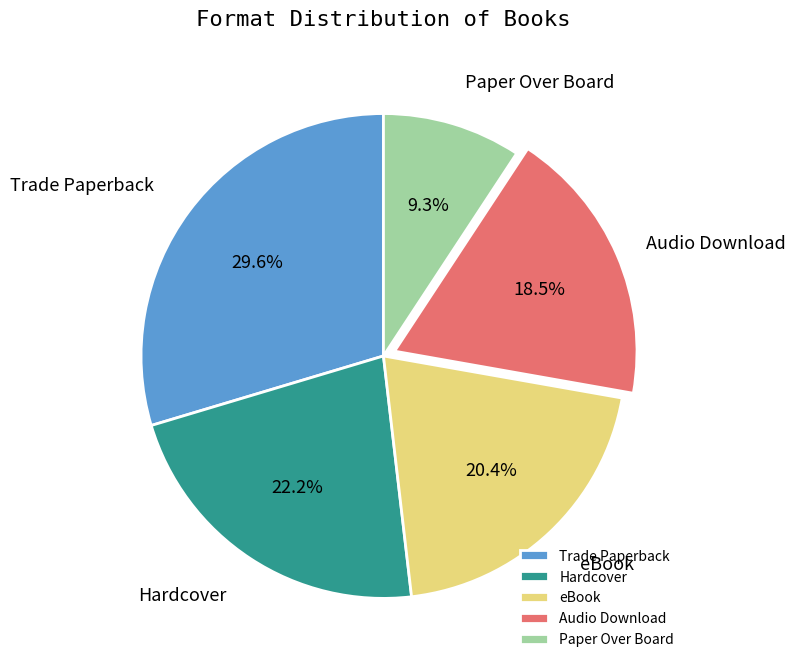

Between eBook and Trade Paperback, which is larger?

Trade Paperback